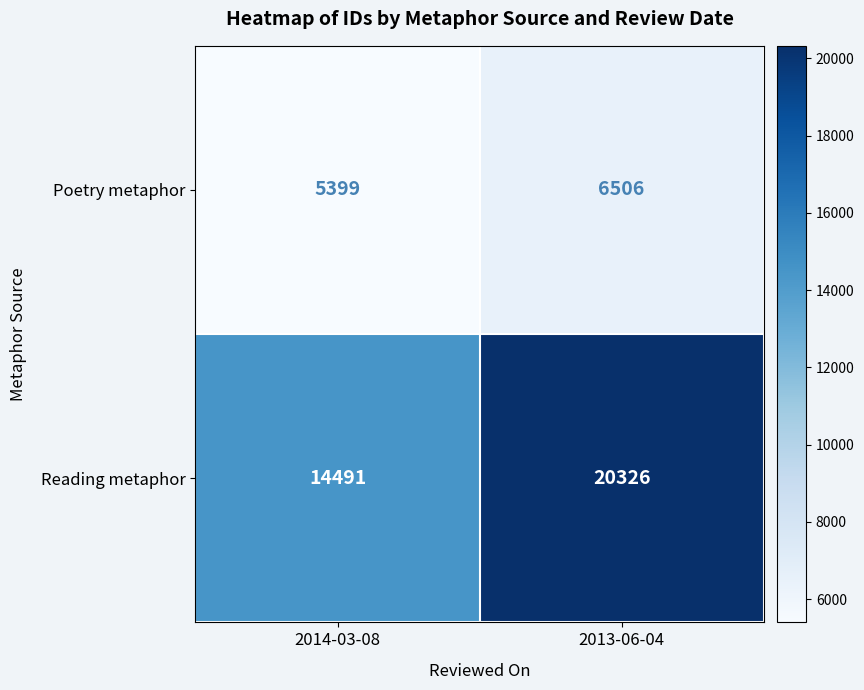

Count the number of categories in the chart.

2